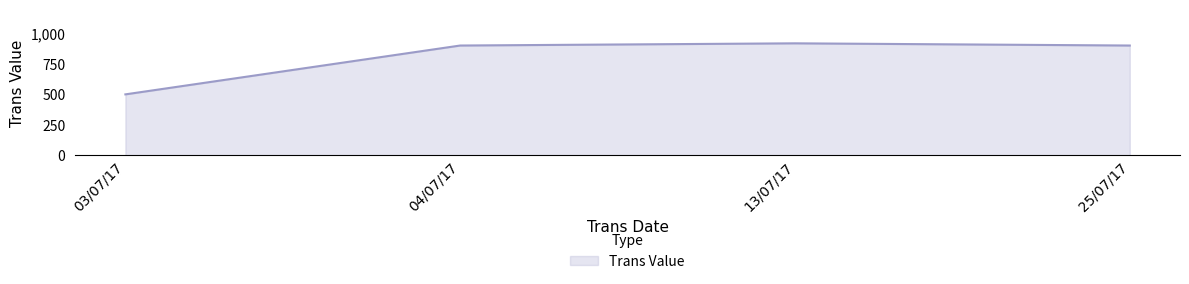

What is the difference between the maximum and minimum values?

418